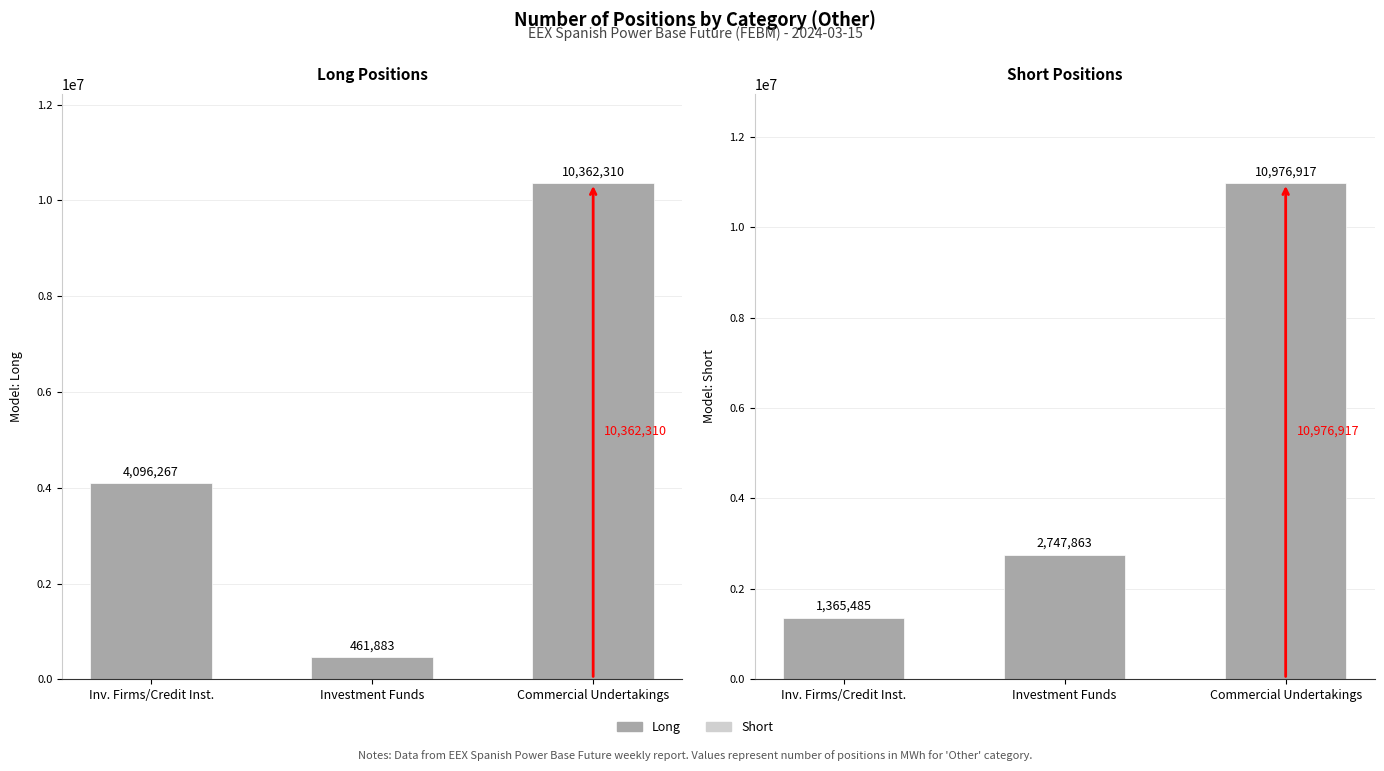

Reading right to left, extract all data points from this chart.

Long: 10362310	461883	4096267
Short: 10976917	2747863	1365485